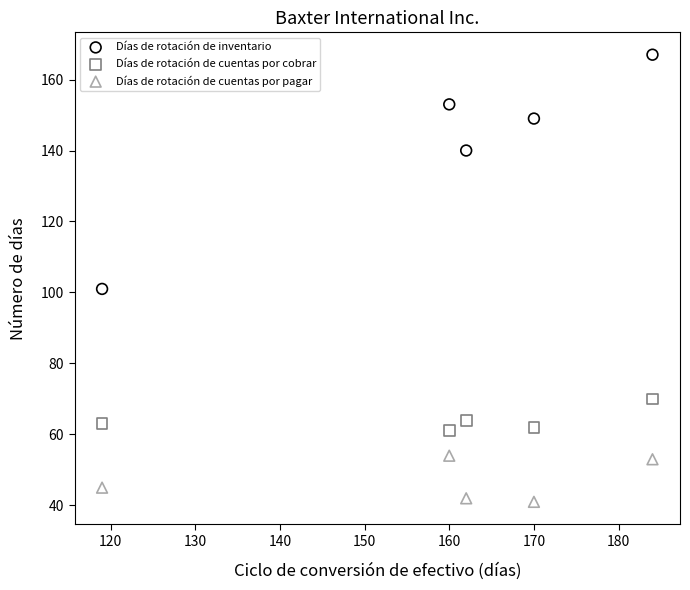

Across all data points, what is the range of X values (max minus min)?

65